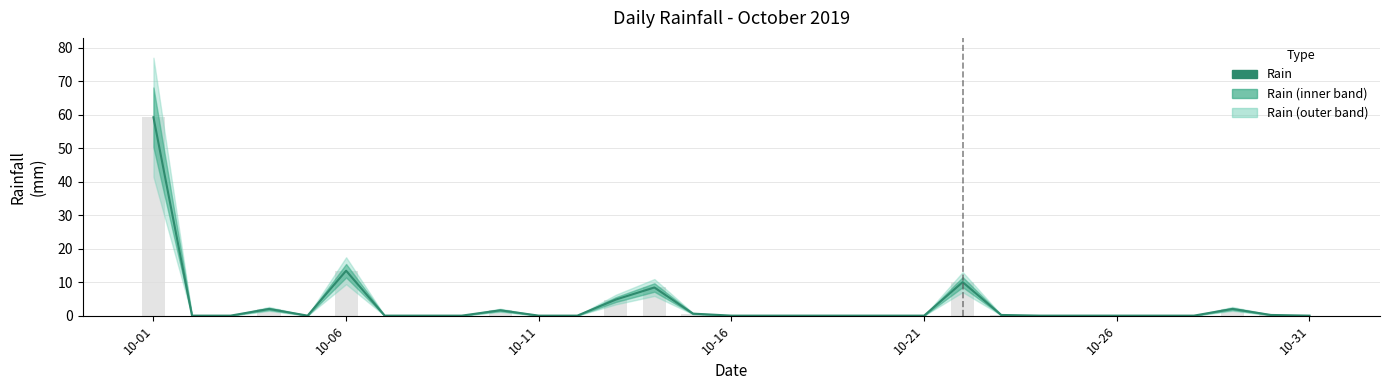

How many values are above zero?

11